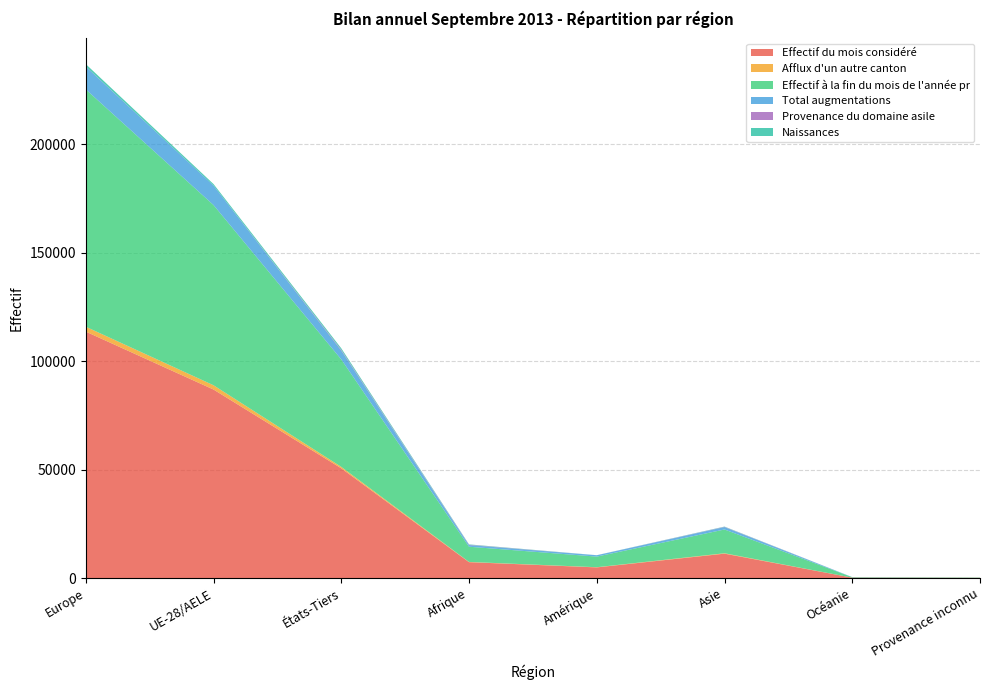

Reading left to right, extract all data points from this chart.

Effectif du mois considéré: Europe=113687	UE-28/AELE=86975	États-Tiers=50646	Afrique=7359	Amérique=4942	Asie=11284	Océanie=215	Provenance inconnu=134
Afflux d'un autre canton: Europe=2249	UE-28/AELE=1968	États-Tiers=661	Afrique=106	Amérique=88	Asie=184	Océanie=2	Provenance inconnu=0
Effectif à la fin du mois de l'année pr: Europe=109465	UE-28/AELE=83117	États-Tiers=49561	Afrique=7012	Amérique=4897	Asie=10961	Océanie=203	Provenance inconnu=140
Total augmentations: Europe=10514	UE-28/AELE=8997	États-Tiers=4080	Afrique=772	Amérique=618	Asie=1116	Océanie=45	Provenance inconnu=12
Provenance du domaine asile: Europe=61	UE-28/AELE=0	États-Tiers=360	Afrique=167	Amérique=3	Asie=125	Océanie=0	Provenance inconnu=4
Naissances: Europe=1084	UE-28/AELE=684	États-Tiers=687	Afrique=144	Amérique=28	Asie=109	Océanie=2	Provenance inconnu=4